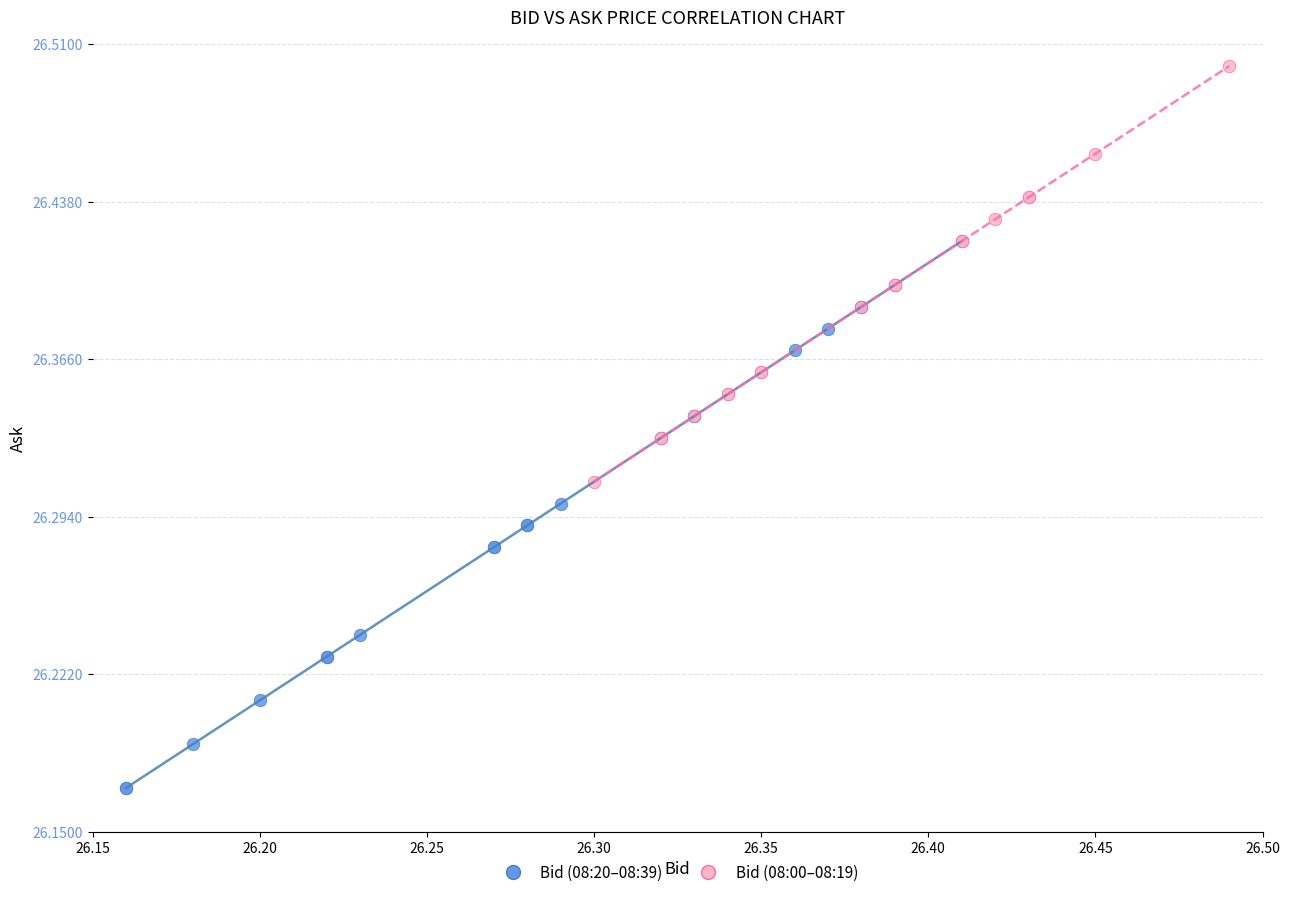

Which series contains the highest Y value?

Bid (08:20–08:39)